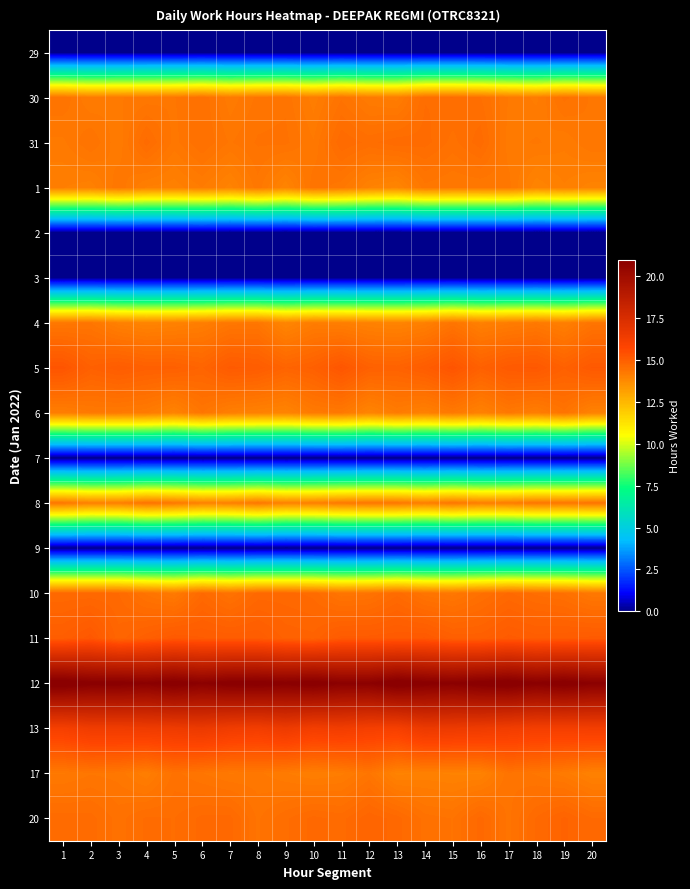

At which category is the sum across all series the highest?

1